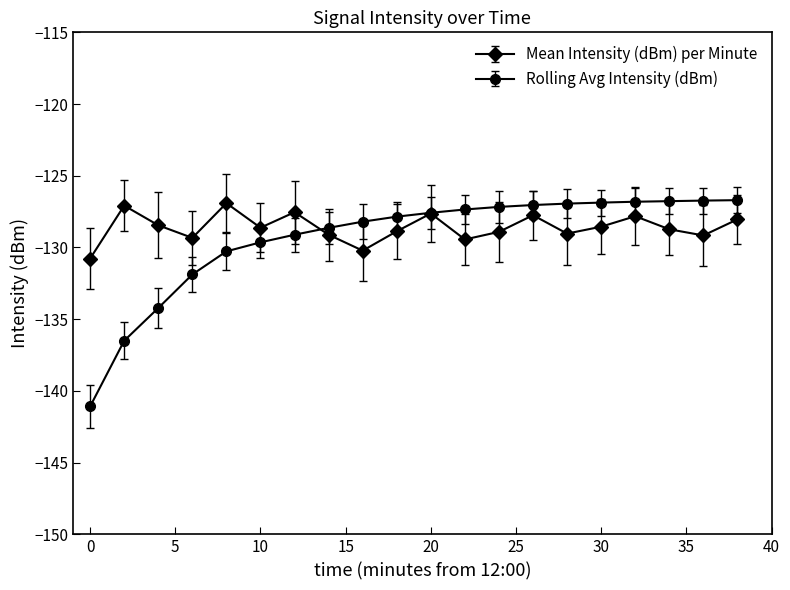

At how many categories does at least one series exceed -136?

20